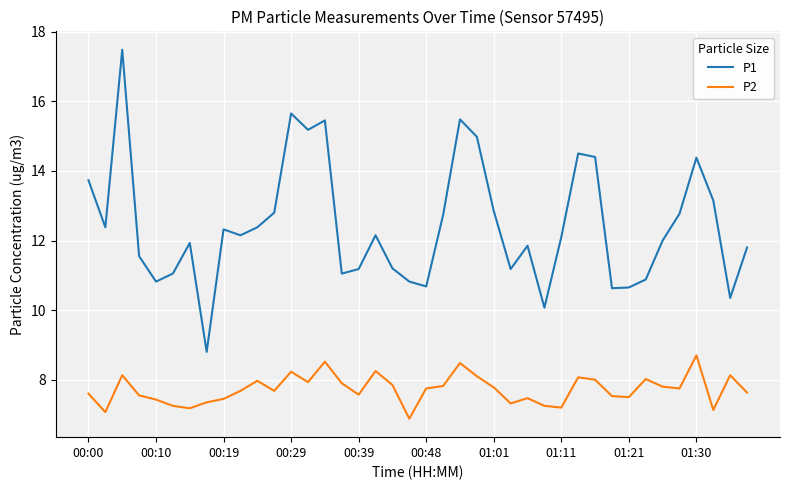

Rank the series by their maximum value, from highest to lowest.

P1, P2